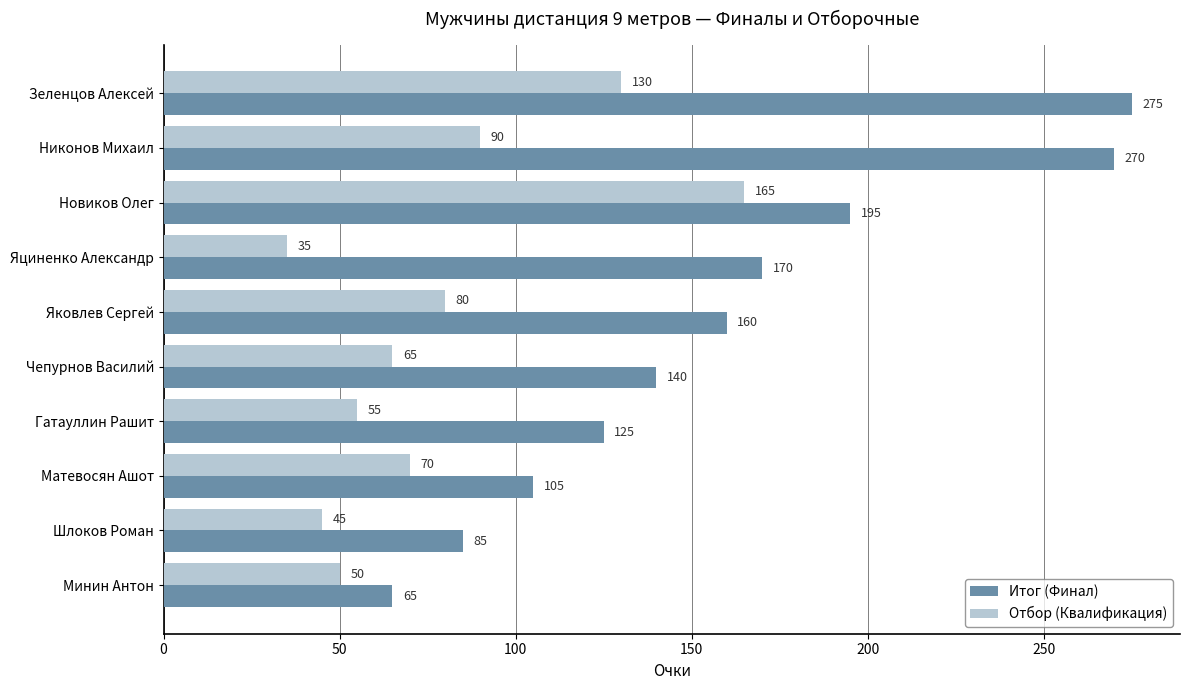

What is the sum of all Итог (Финал) values?

1590